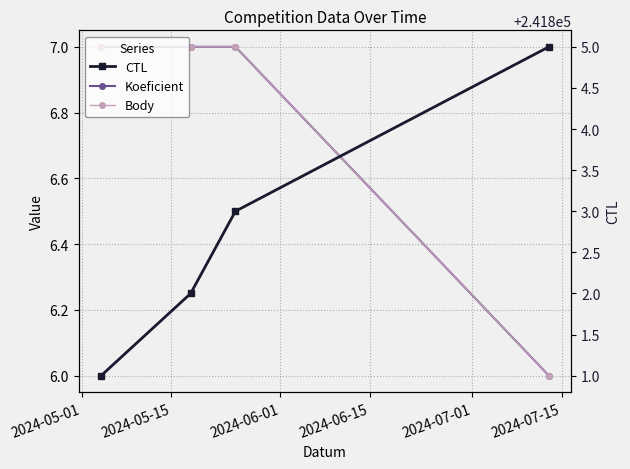

What is the value of the Koeficient point at the 2nd from the left?

7